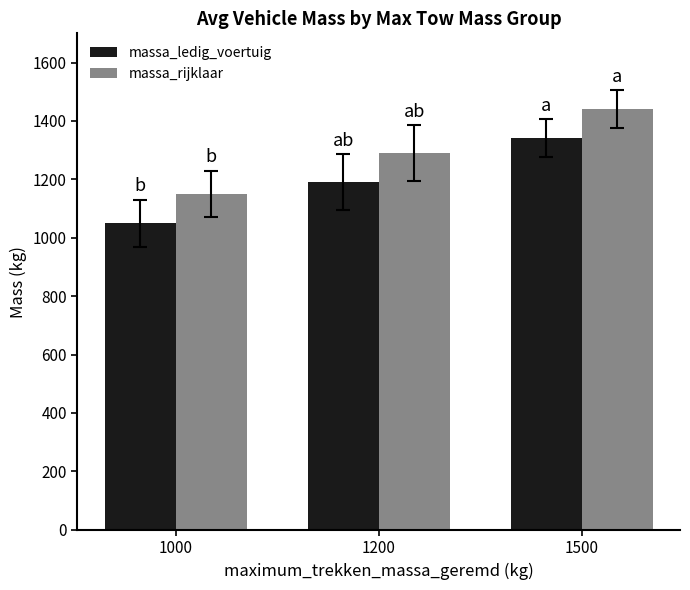

How many bars are there in total?

6